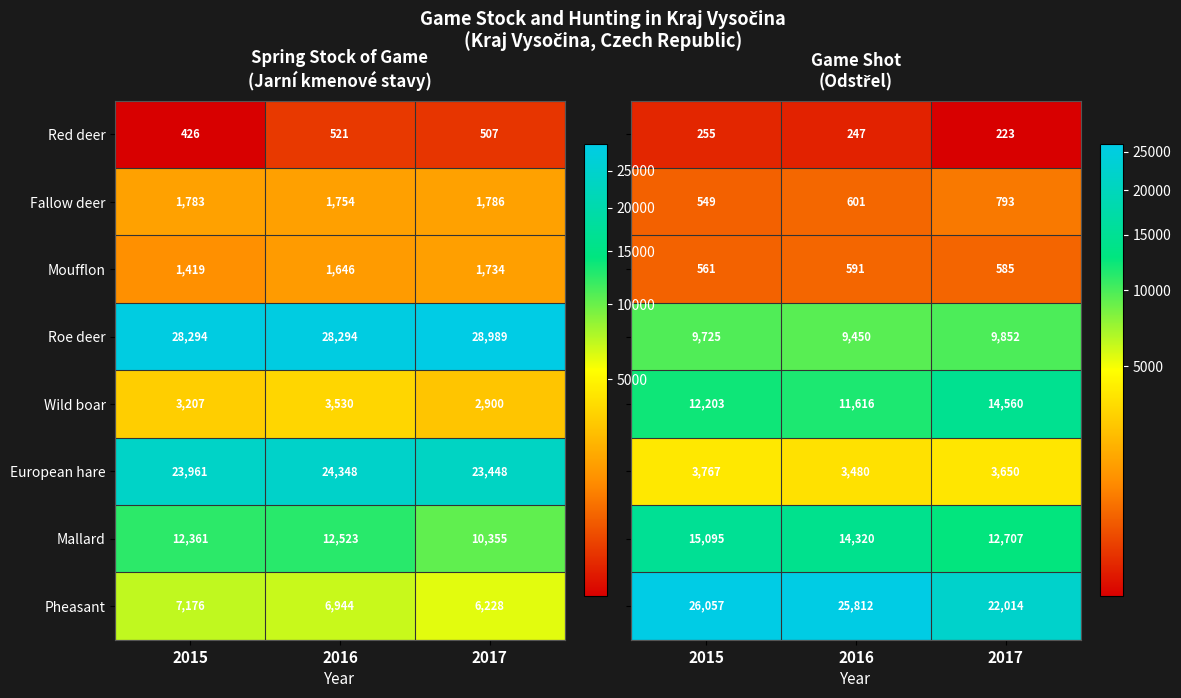

At which category is the sum across all series the highest?

2015